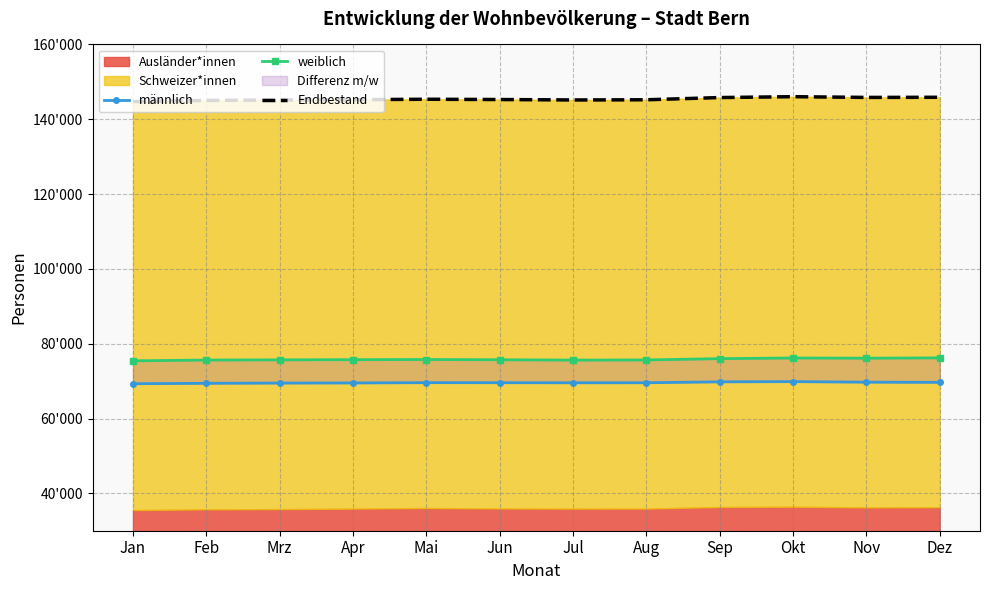

Reading right to left, extract all data points from this chart.

männlich: 69663	69712	69855	69798	69556	69546	69568	69581	69503	69468	69407	69297
weiblich: 76210	76124	76178	76002	75651	75613	75704	75768	75727	75675	75626	75424
Endbestand: 145873	145836	146033	145800	145207	145159	145272	145349	145230	145143	145033	144721